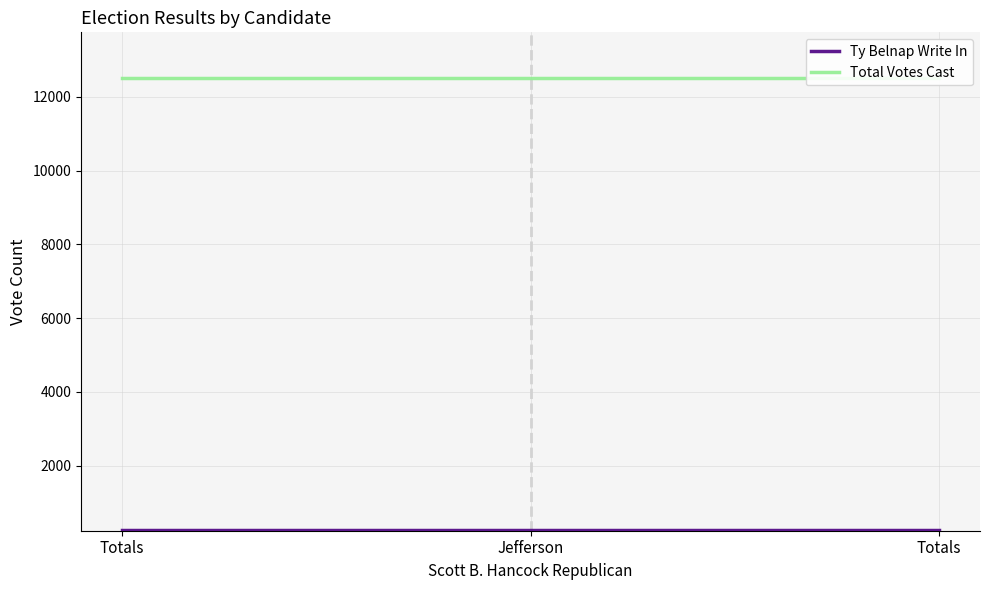

What is the lowest value of the Total Votes Cast series?

12498